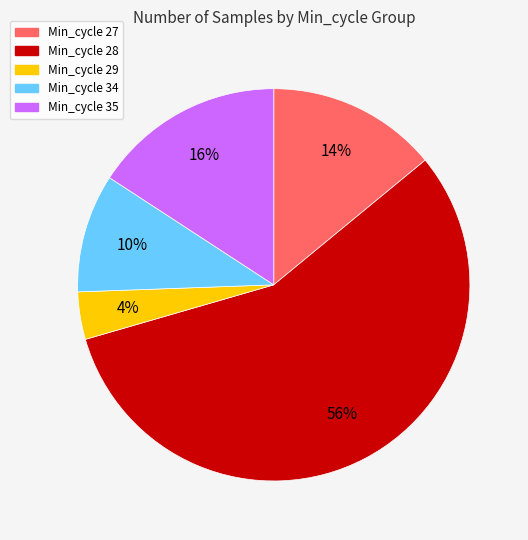

Is there a majority slice in this chart?

Yes